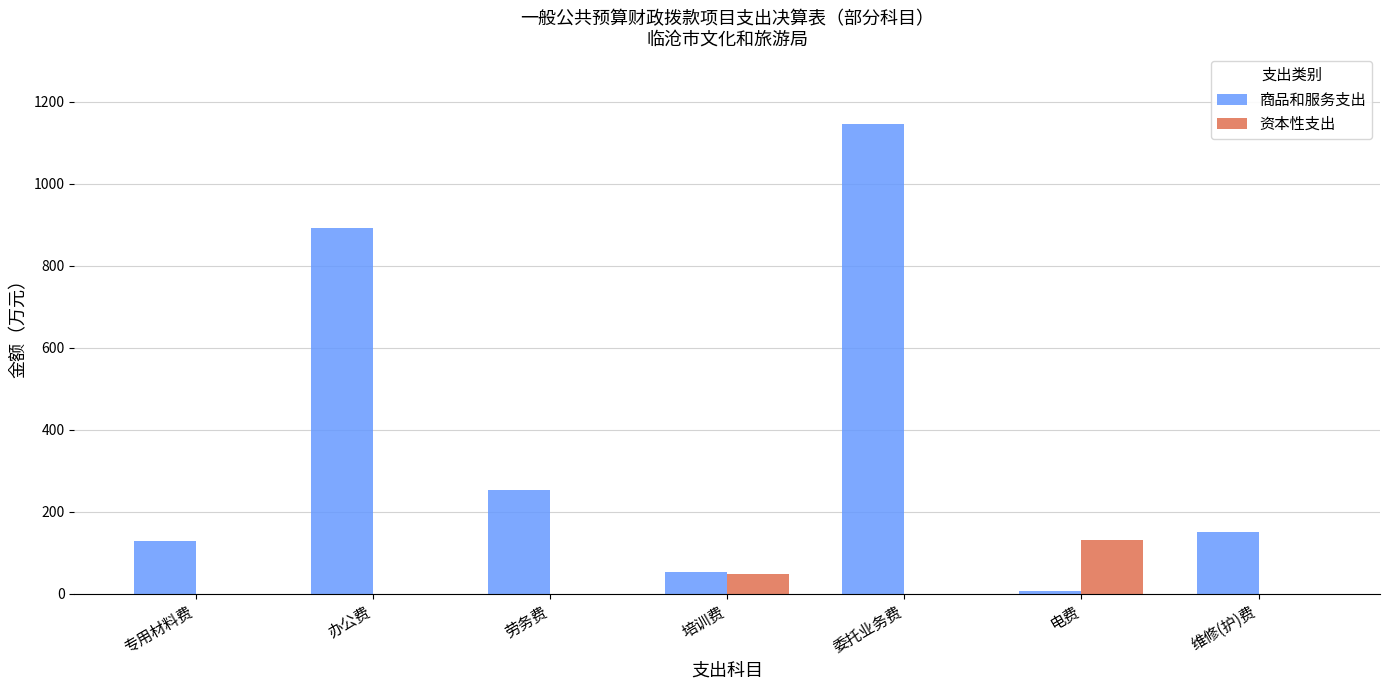

What are all the series names shown in the legend?

商品和服务支出, 资本性支出